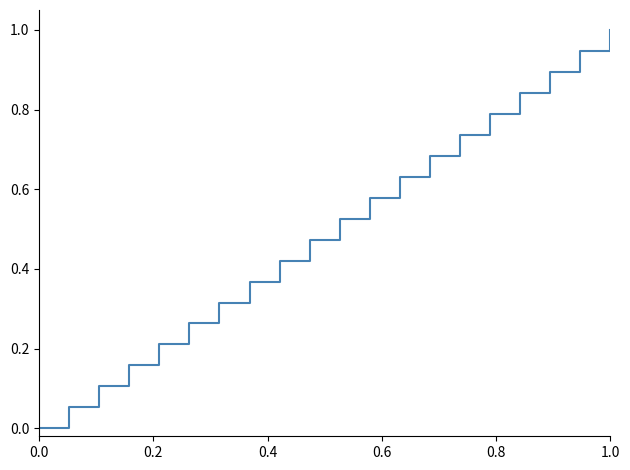

What is the maximum value shown in the chart?

1.0